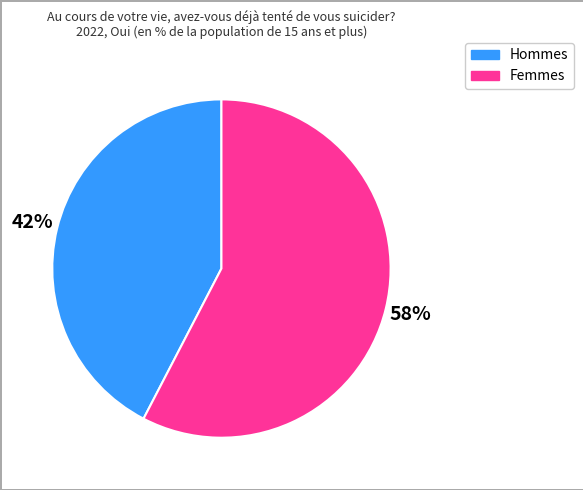

Rank the categories by value from highest to lowest.

Femmes, Hommes